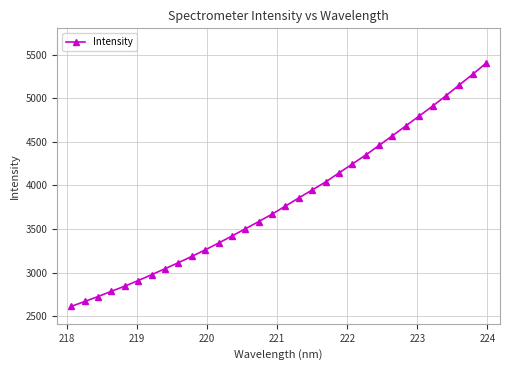

How many data points are less than 3762?

16